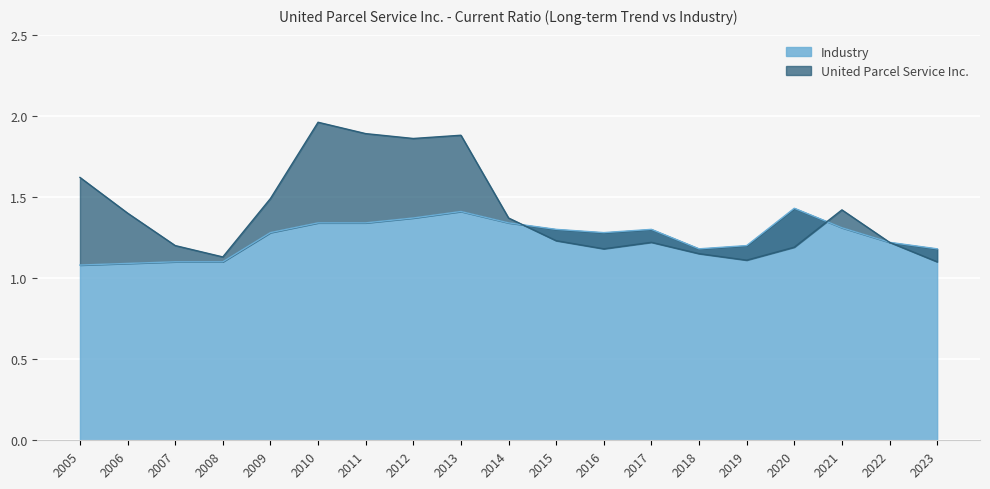

In Industry, how many points are lower than both neighbors (excluding endpoints)?

2